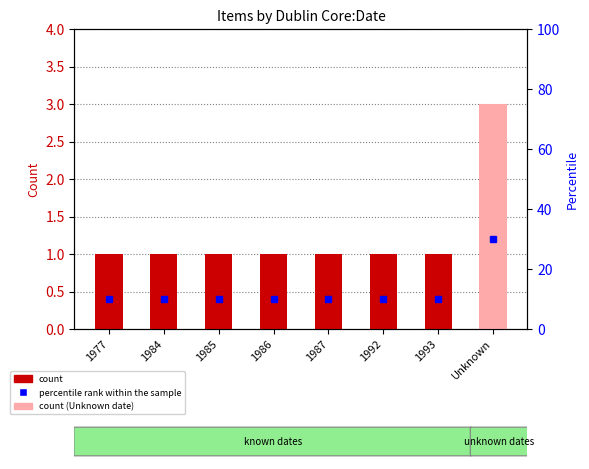

Is it true that percentile rank within the sample equals 14 at 1985?

False